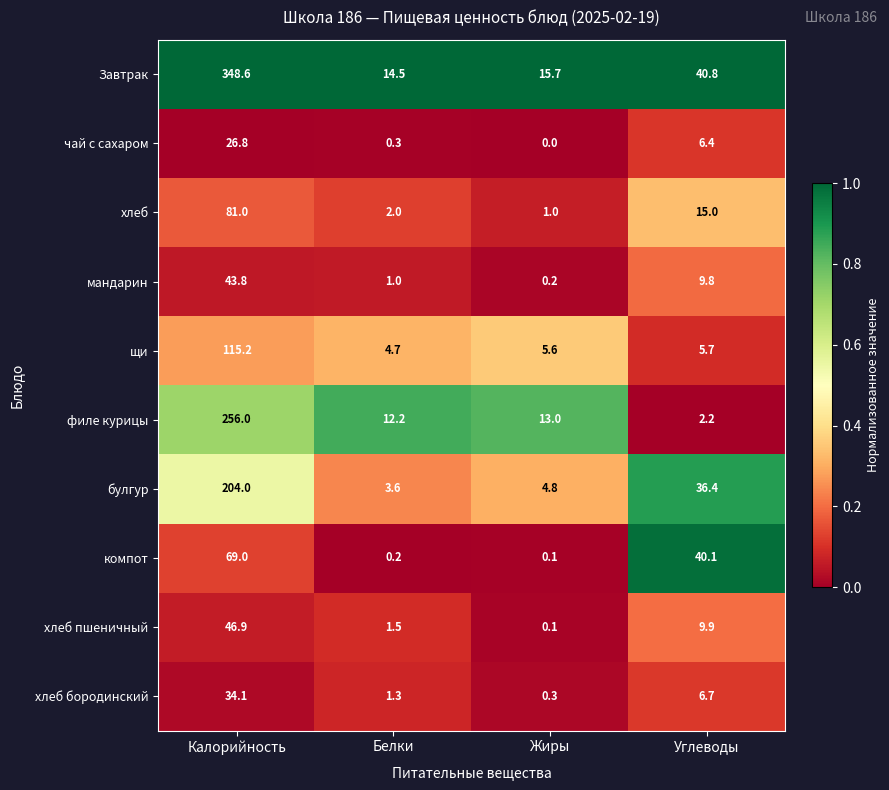

What is the average value of the Завтрак series?

104.9